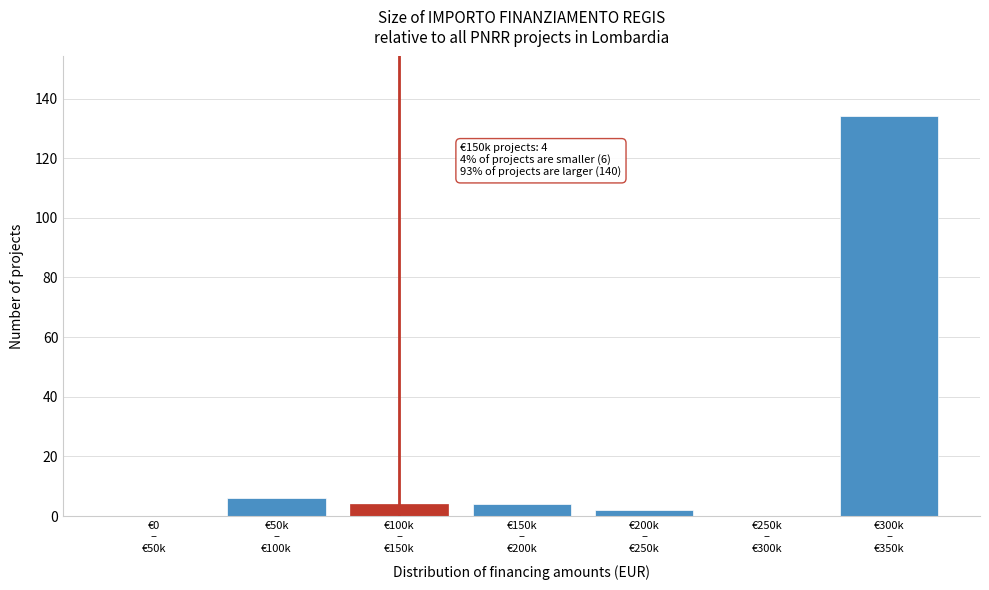

What is the greatest value displayed?

134